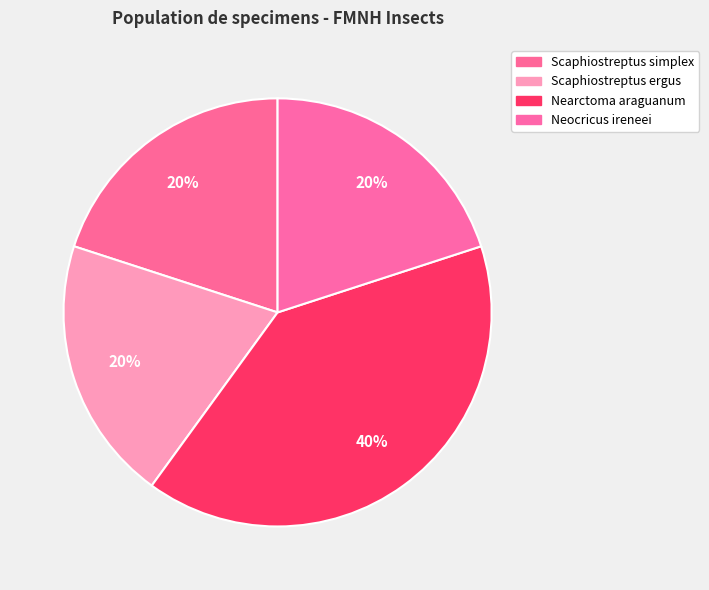

To the nearest percent, what percentage of the pie is Scaphiostreptus simplex?

20%